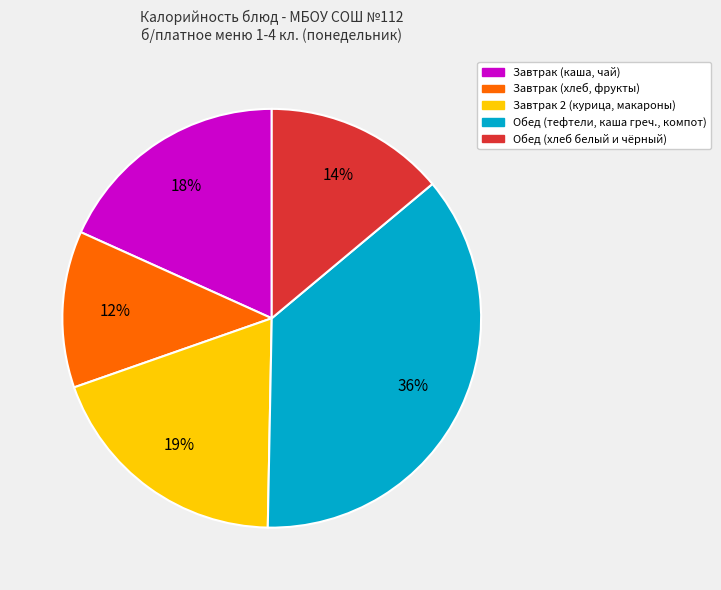

To the nearest percent, what is the difference between the largest and smallest slice percentages?

24%